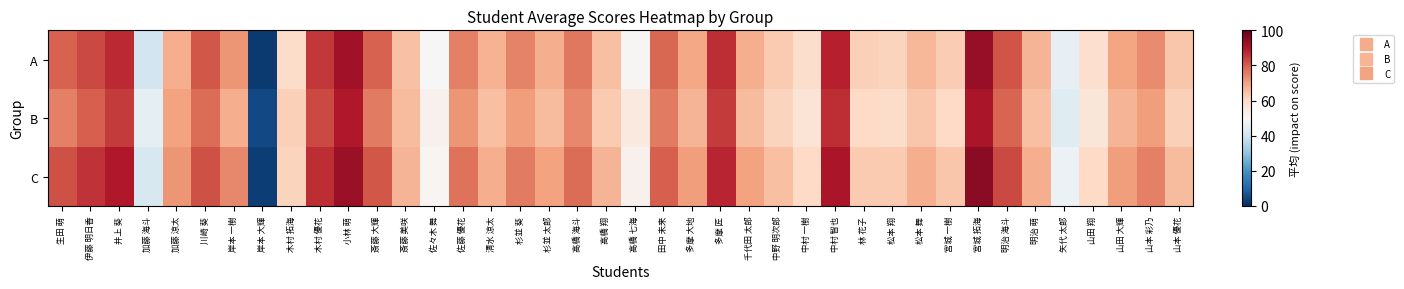

Which has a higher value, 宮城 拓海 or 中村 一樹?

宮城 拓海